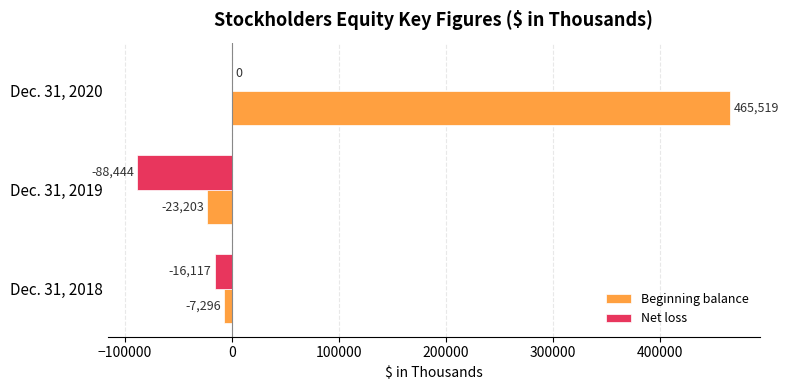

What is the maximum value shown in the chart?

465519